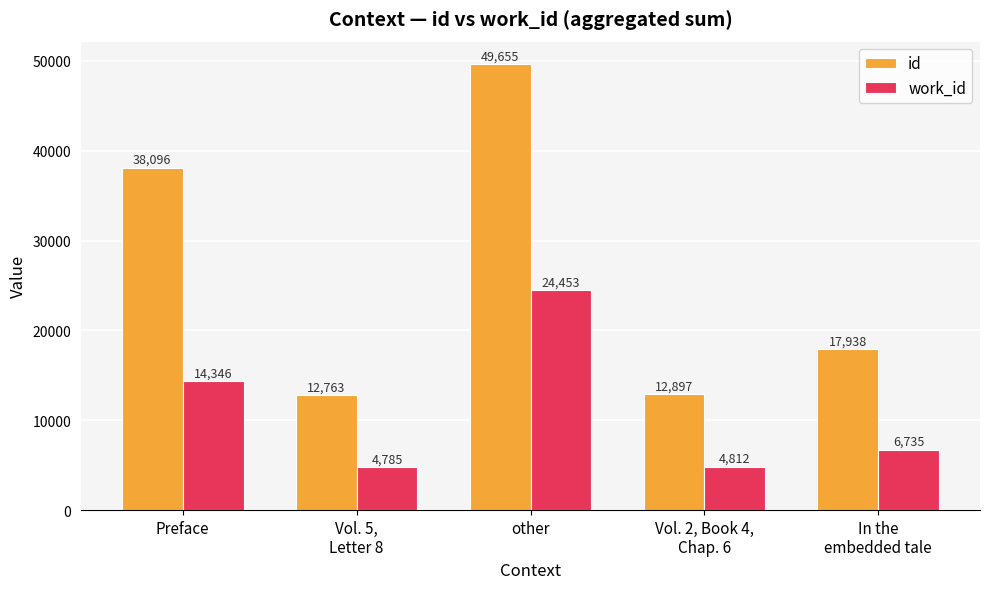

What is the difference between the second highest and minimum values in the id series?

25333